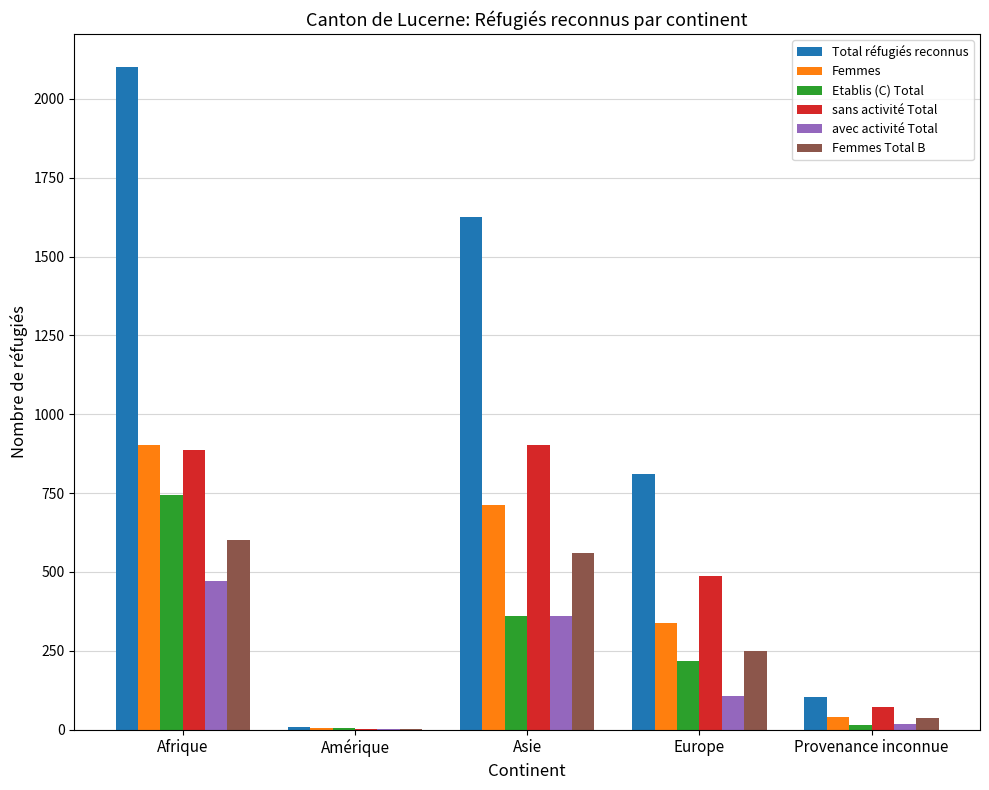

Where does the Etablis (C) Total series first go above 218?

Afrique